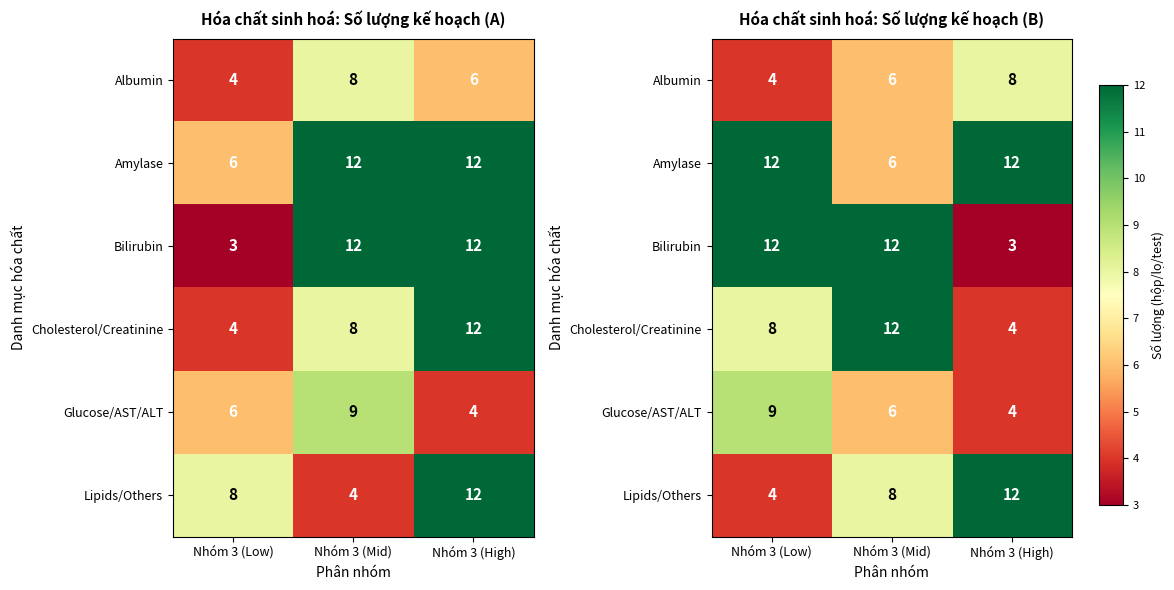

What is the total value across all series at Nhóm 3 (Low)?

49